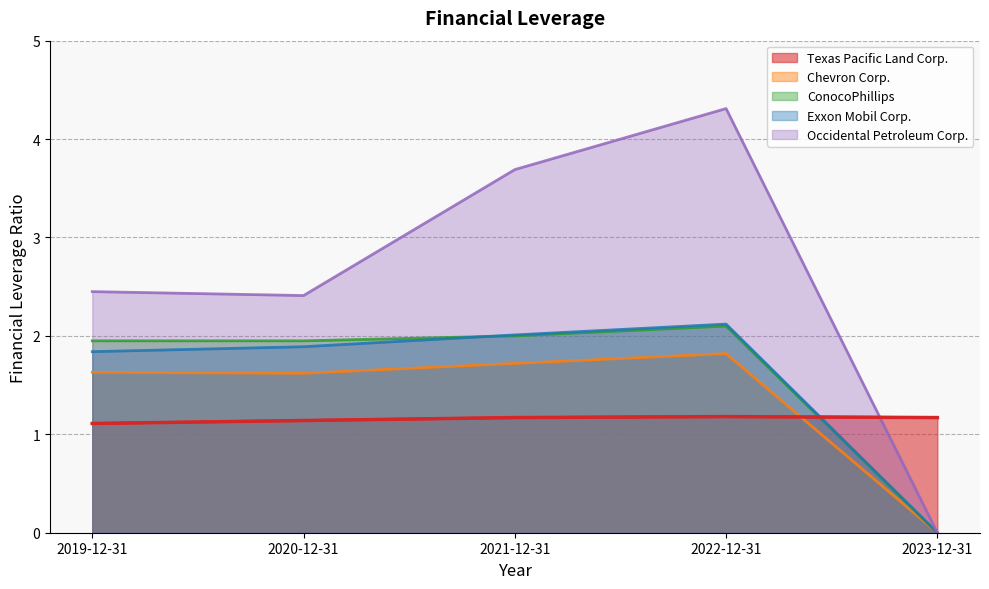

Reading right to left, what are all the values shown in this chart?

Texas Pacific Land Corp.: 1.2	1.2	1.2	1.1	1.1
Chevron Corp.: 0.0	1.8	1.7	1.6	1.6
ConocoPhillips: 0.0	2.1	2.0	1.9	1.9
Exxon Mobil Corp.: 0.0	2.1	2.0	1.9	1.8
Occidental Petroleum Corp.: 0.0	4.3	3.7	2.4	2.5